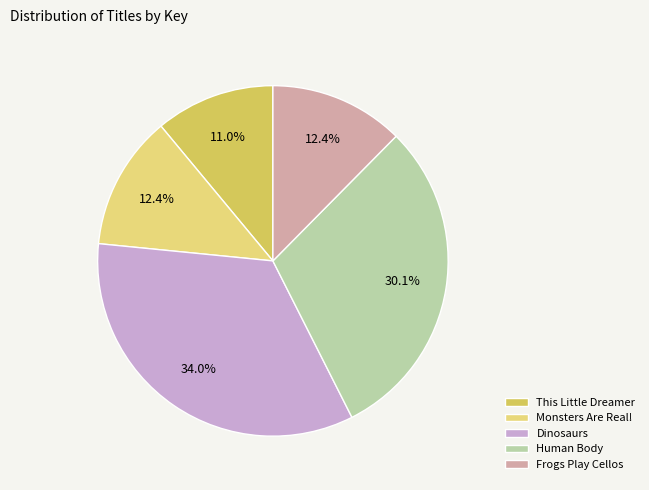

To the nearest percent, what is the combined percentage of Human Body and Monsters Are Real!?

43%